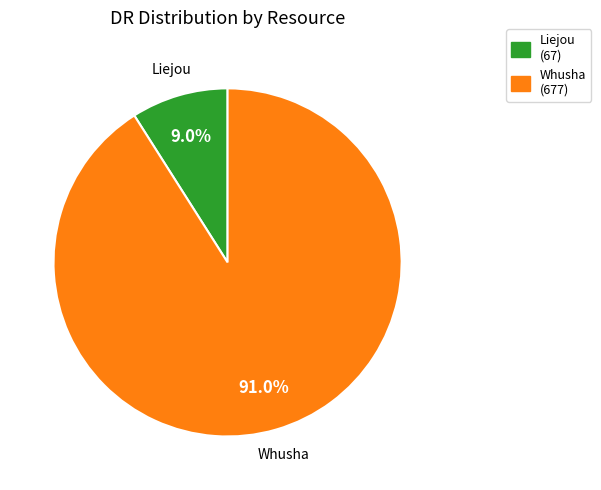

What is the total percentage of Liejou and Whusha?

100.0%